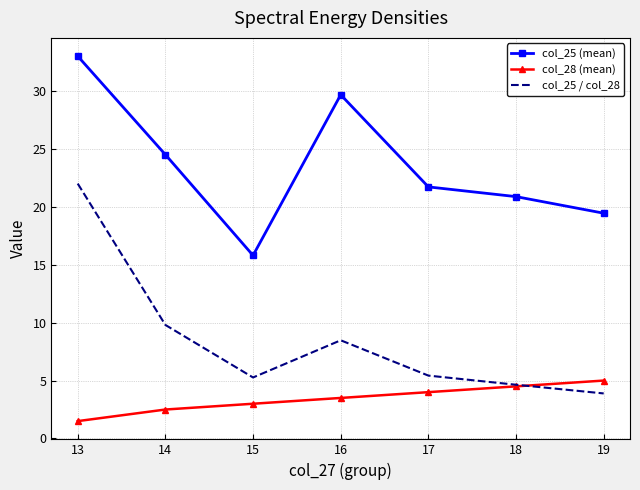

How many intersections are there between col_28 (mean) and col_25 / col_28?

1